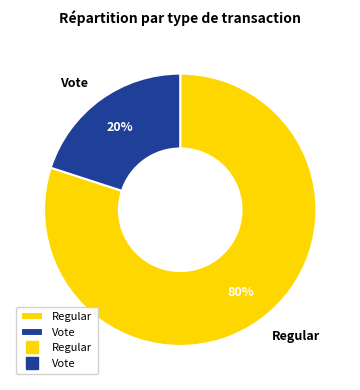

Which has a higher value, Regular or Vote?

Regular